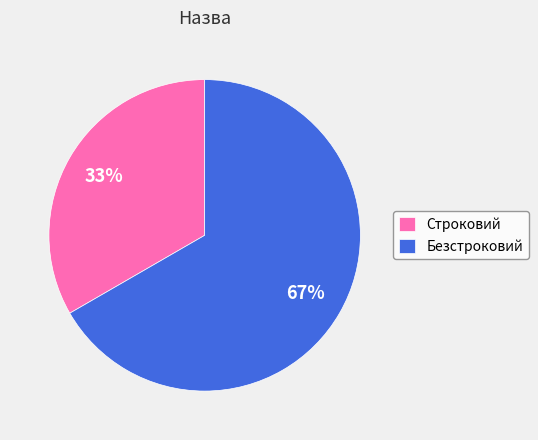

Is it true that Безстроковий is 67% of the pie?

True